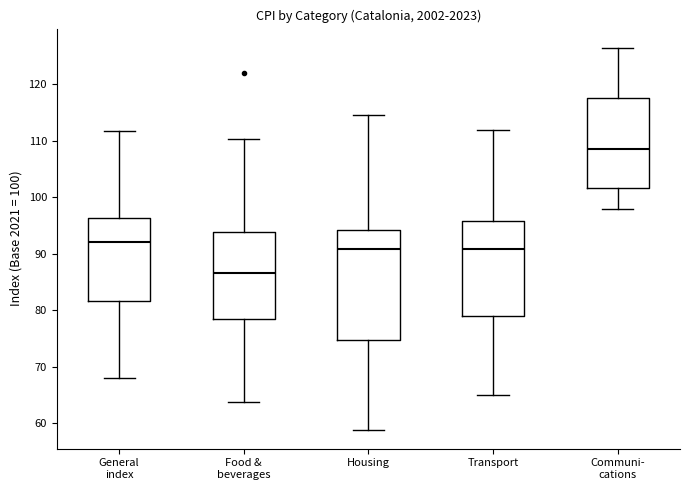

Which box is the tallest, from its lower edge to its upper edge?

Housing